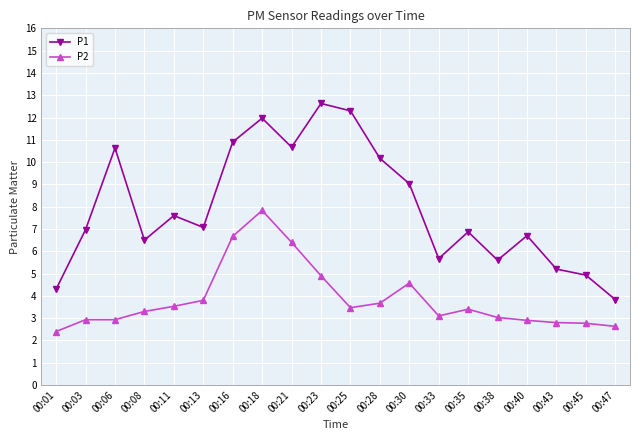

True or false: P1 has more than 2 interior local peaks.

True